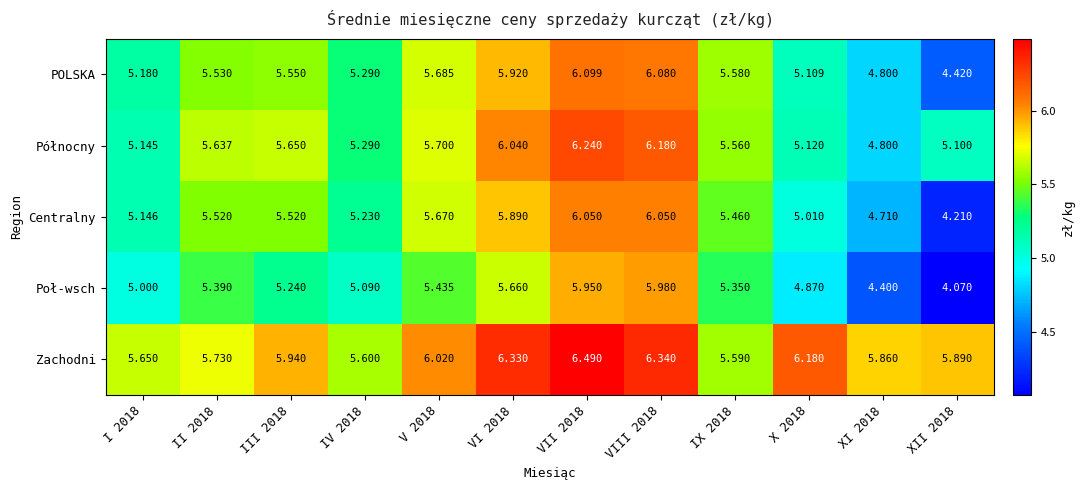

Which label corresponds to the largest value in the chart?

VII 2018